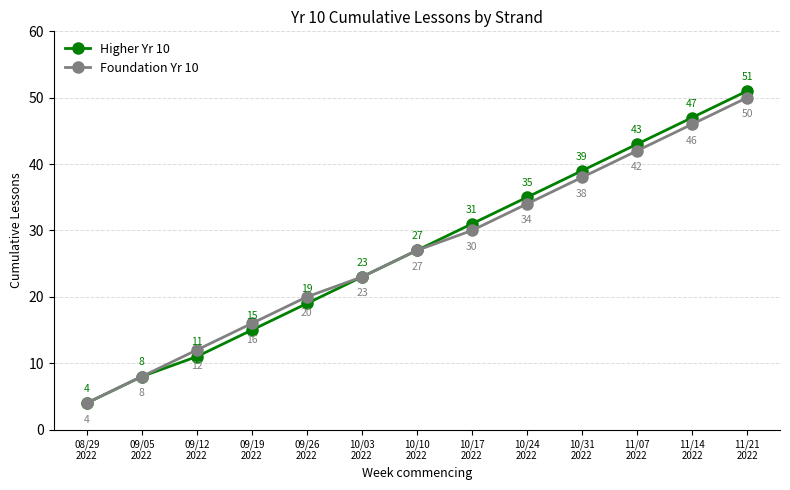

What position from the left is 09/05
2022?

2